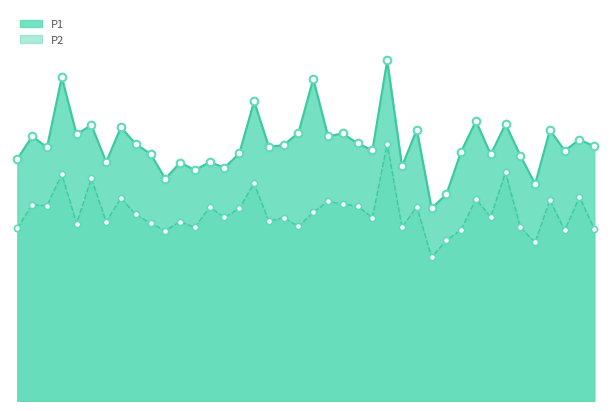

What are all the series names shown in the legend?

P1, P2